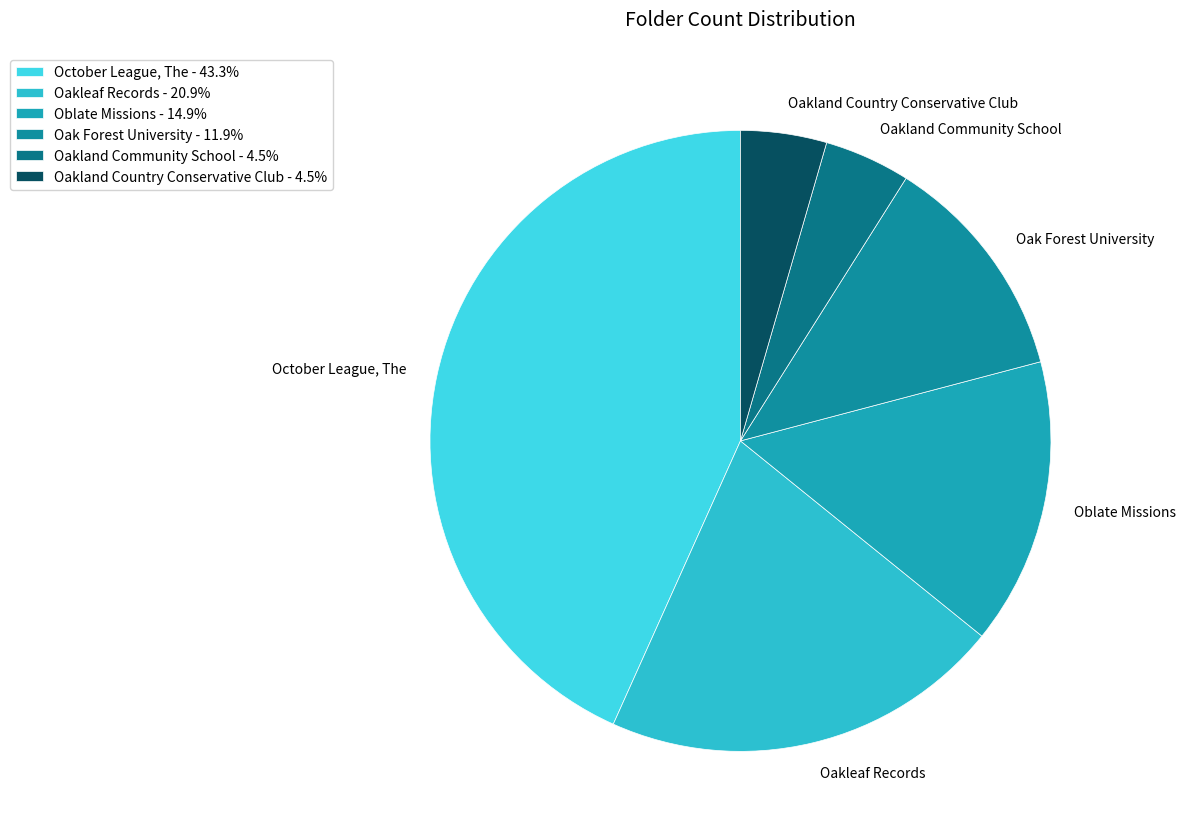

How many slices are in this pie chart?

6